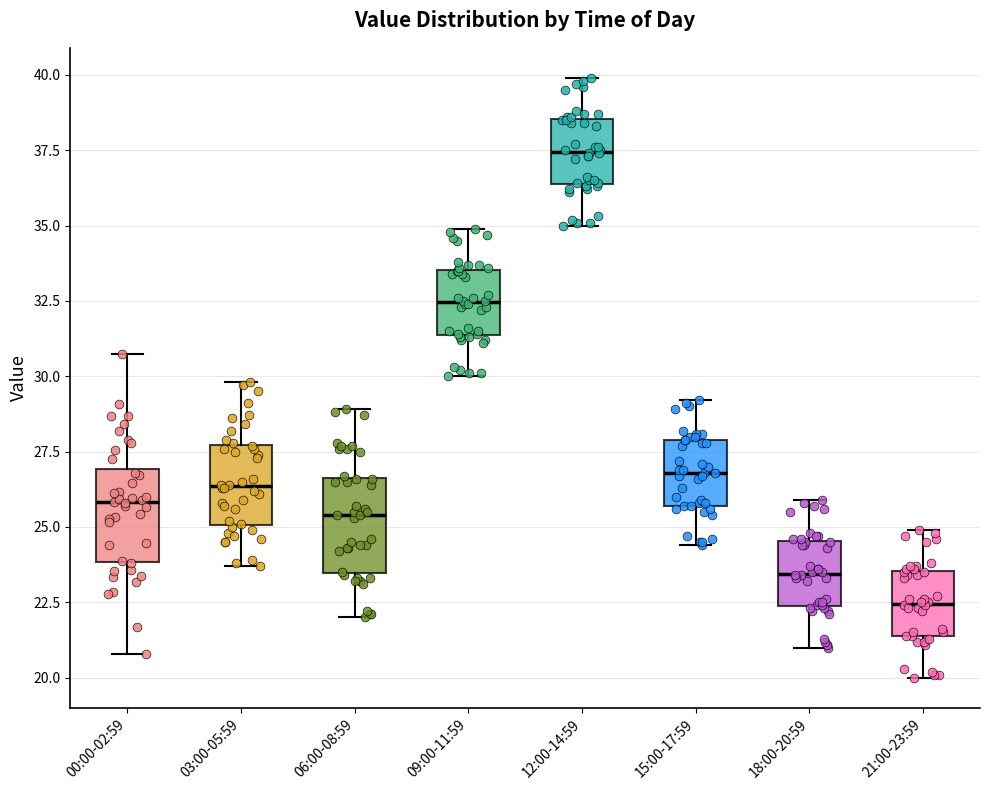

Reading left to right, transcribe this box plot: for each box, give where its median line is, the range the box spans, and where its two whiskers end, as read against the y-axis. The values are not printed on the chart, so give them approximately, as read against the axis.

00:00-02:59: median 26.0, box 24.0 to 27.0, whiskers 21.0 to 30.5
03:00-05:59: median 26.5, box 25.0 to 27.5, whiskers 23.5 to 30.0
06:00-08:59: median 25.5, box 23.5 to 26.5, whiskers 22.0 to 29.0
09:00-11:59: median 32.5, box 31.5 to 33.5, whiskers 30.0 to 35.0
12:00-14:59: median 37.5, box 36.5 to 38.5, whiskers 35.0 to 40.0
15:00-17:59: median 27.0, box 25.5 to 28.0, whiskers 24.5 to 29.0
18:00-20:59: median 23.5, box 22.5 to 24.5, whiskers 21.0 to 26.0
21:00-23:59: median 22.5, box 21.5 to 23.5, whiskers 20.0 to 25.0